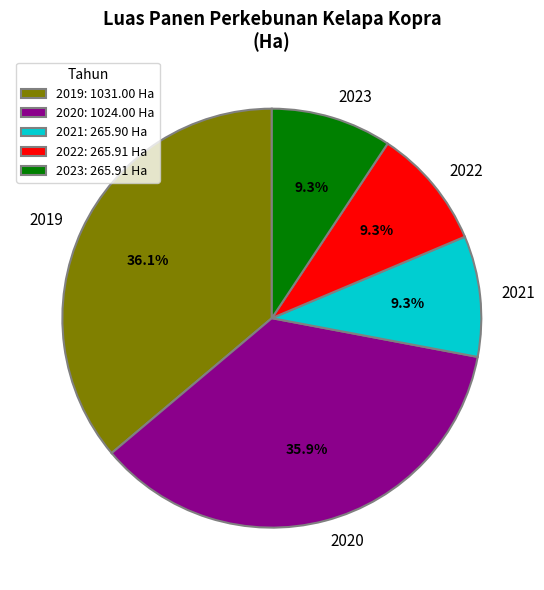

Is it true that 2019 is 26% of the pie?

False